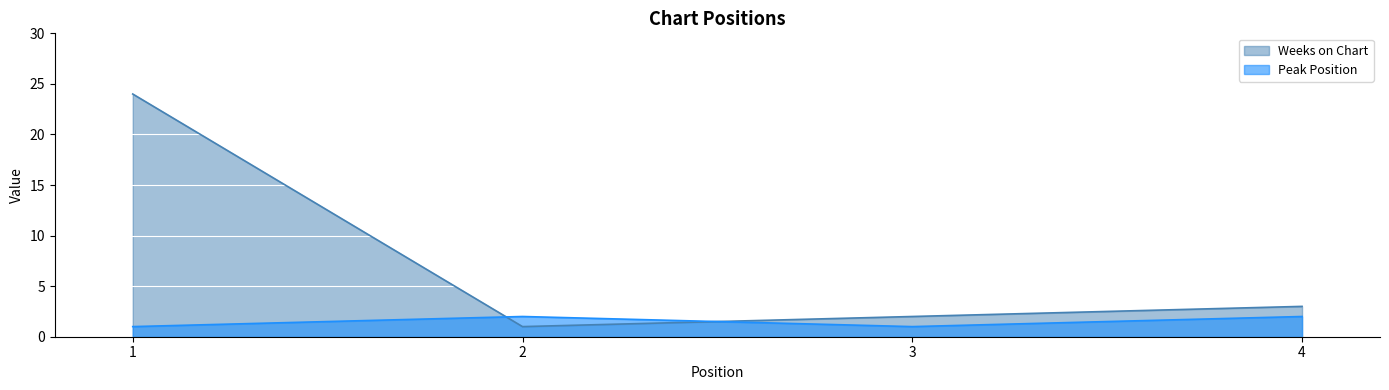

How many lines are shown in the chart?

2